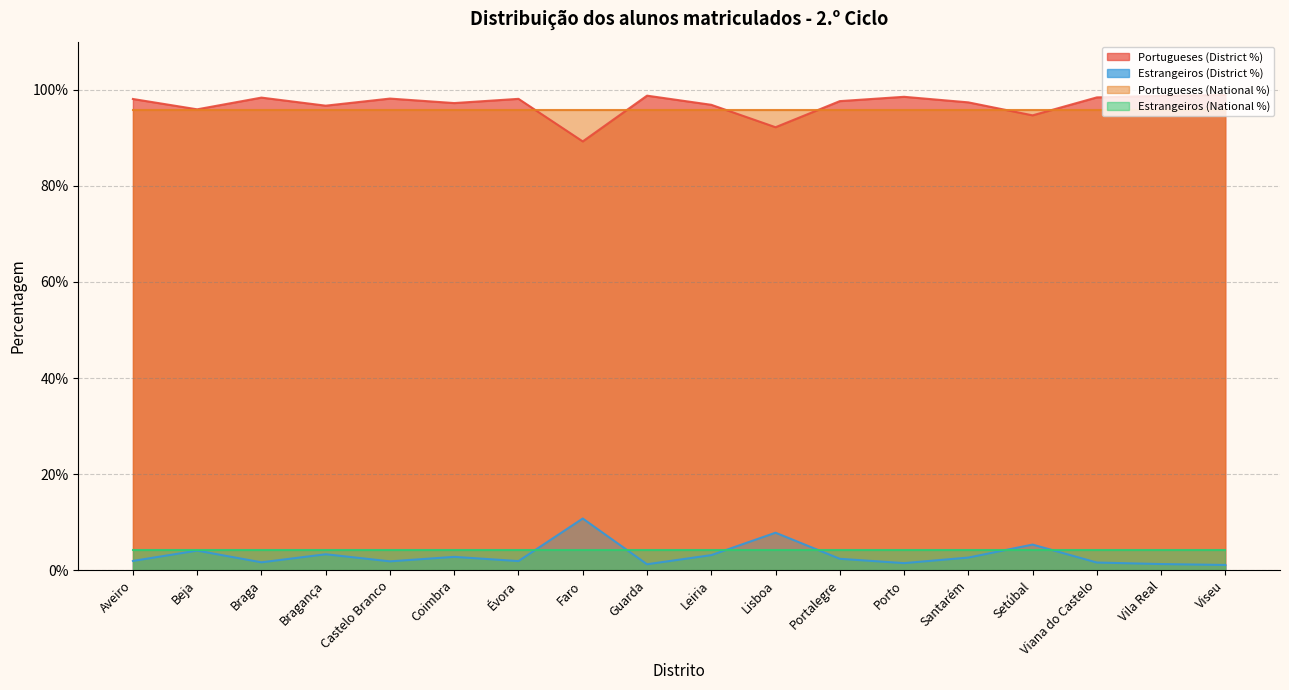

Reading left to right, extract all data points from this chart.

Portugueses (District %): 98.1	95.9	98.4	96.7	98.2	97.2	98.1	89.2	98.8	96.9	92.2	97.6	98.5	97.4	94.7	98.4	98.7	98.9
Estrangeiros (District %): 1.9	4.1	1.6	3.3	1.8	2.8	1.9	10.8	1.2	3.1	7.8	2.4	1.5	2.6	5.3	1.6	1.3	1.1